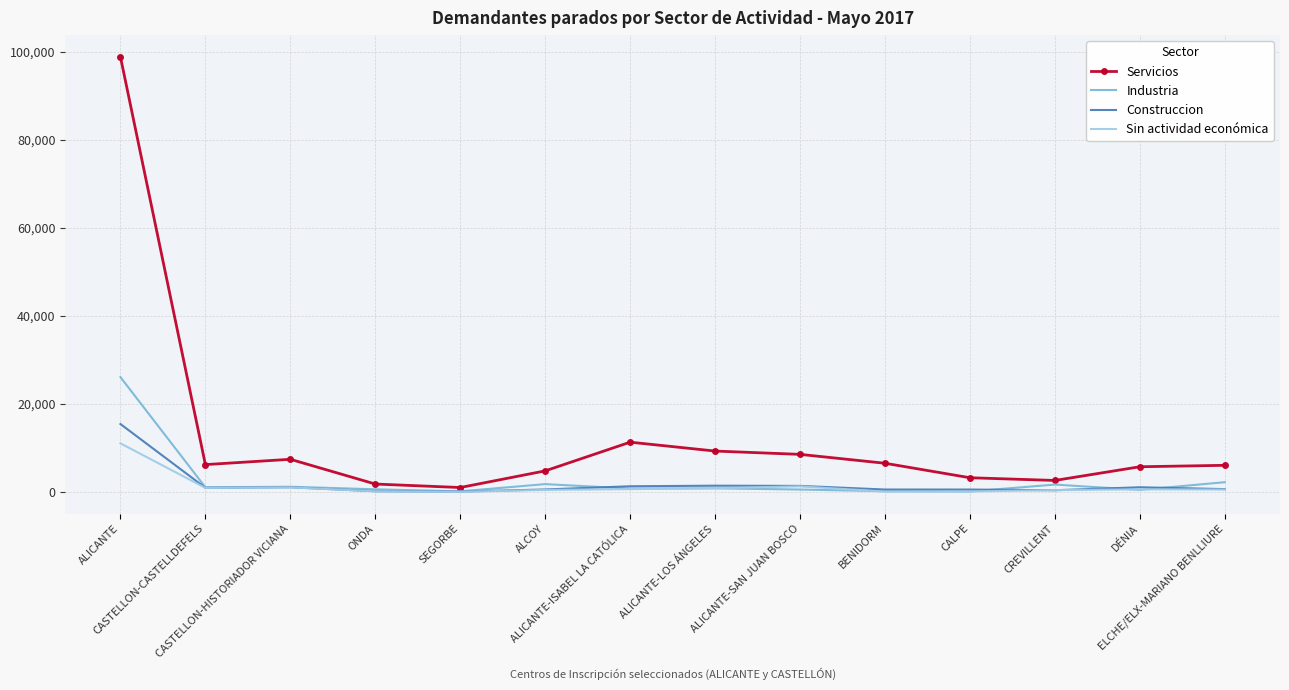

Read the Servicios value at ALICANTE-SAN JUAN BOSCO.

8590